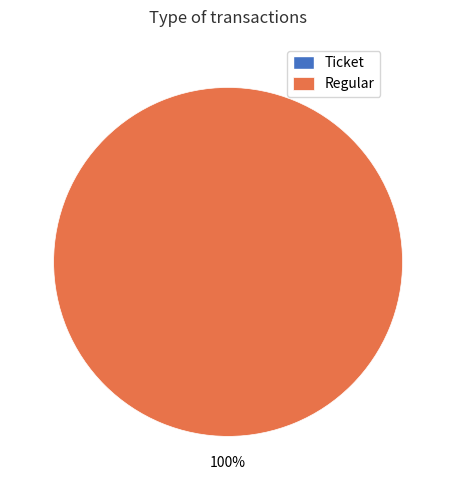

To the nearest percent, what is the difference between the largest and smallest slice percentages?

100%